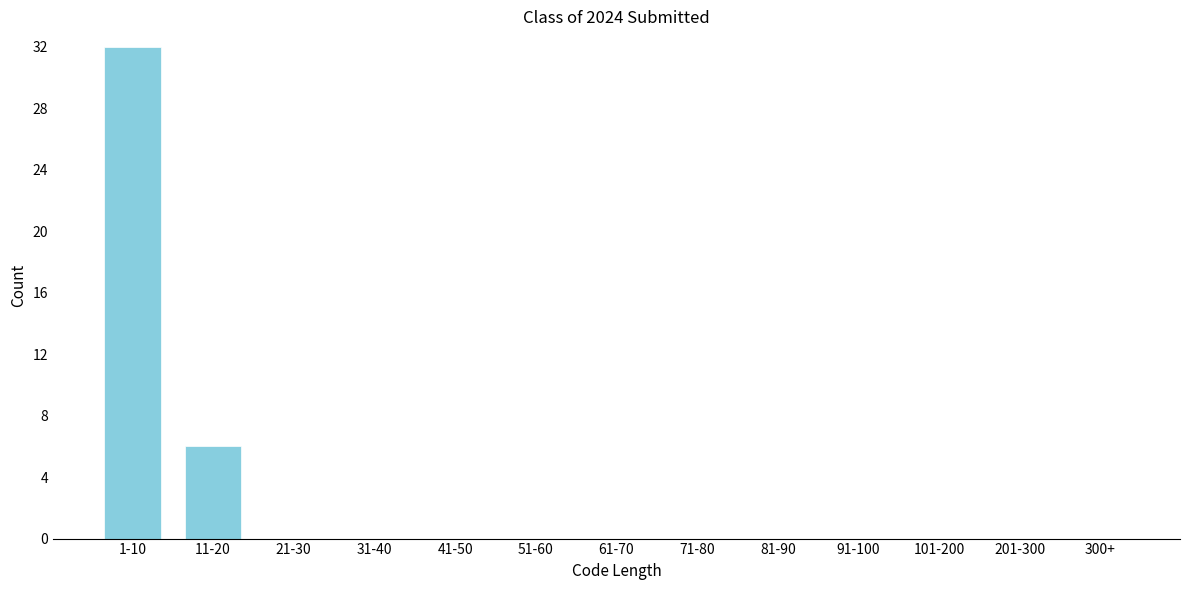

Where is the data nearest to the value 16?

11-20